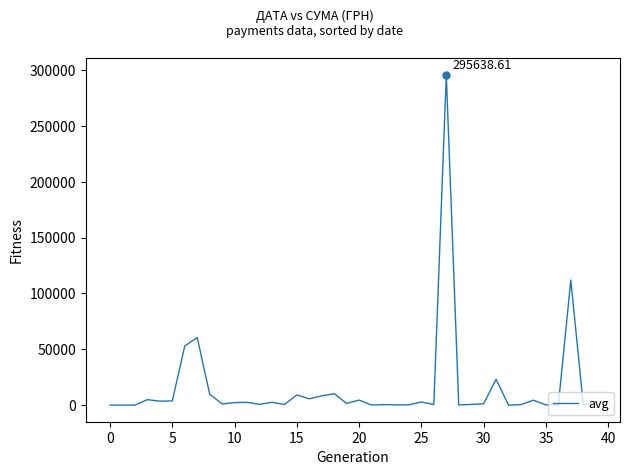

What is the difference between the maximum and minimum values?

295627.4